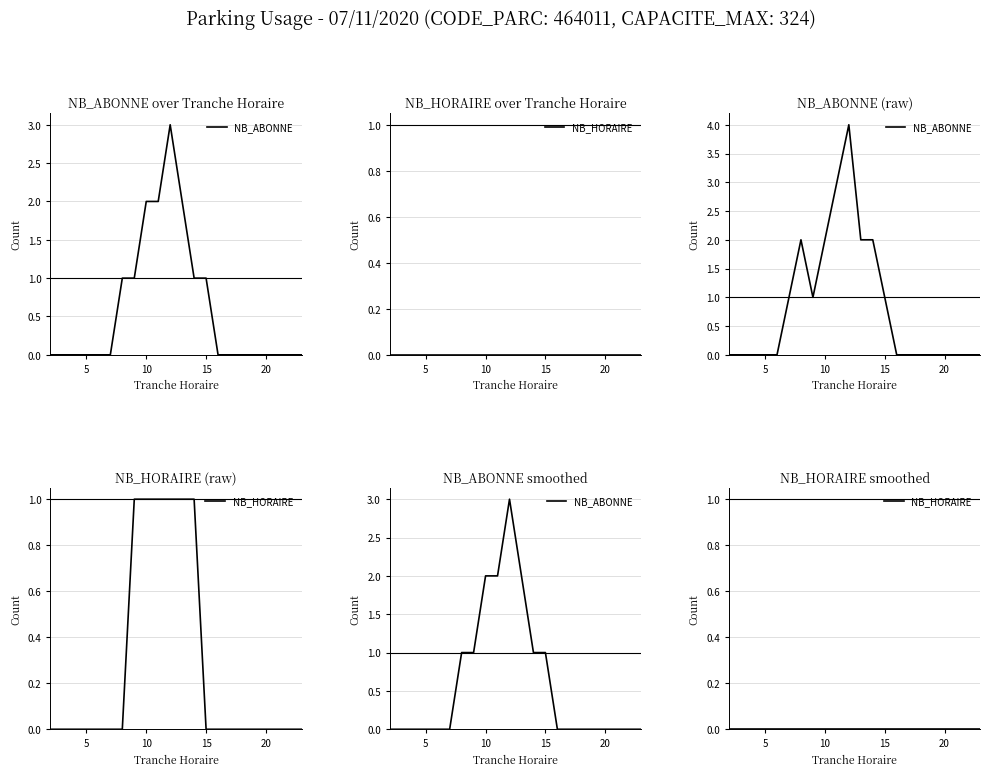

Rank the series by their average value, from highest to lowest.

NB_ABONNE, NB_HORAIRE